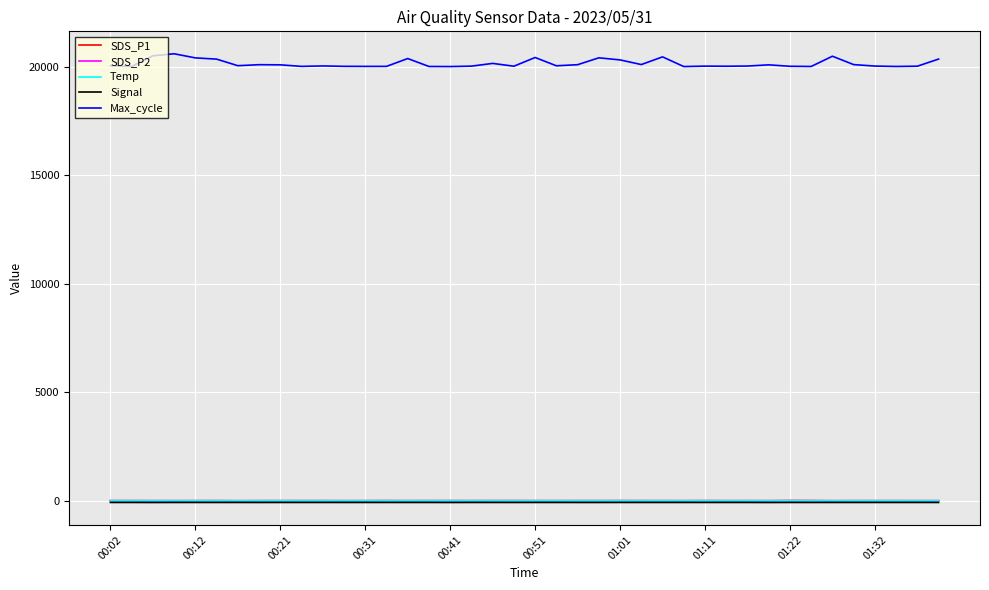

True or false: Signal and Max_cycle intersect in this chart.

False